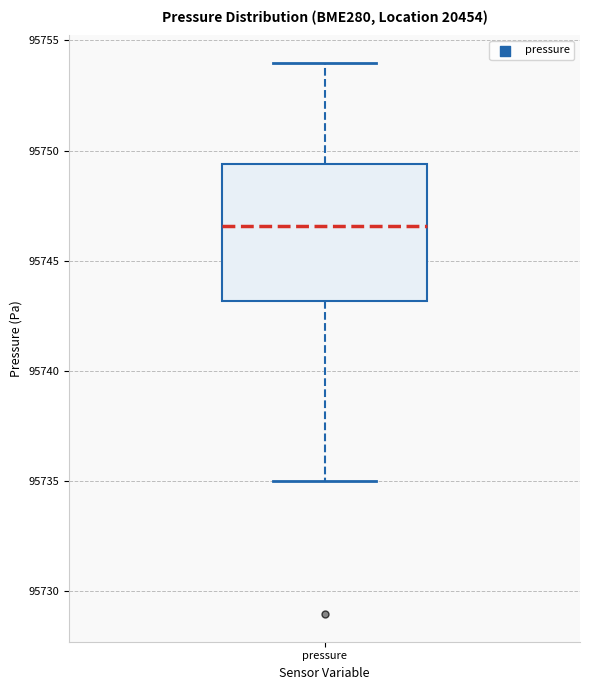

Where does the median line of the box for pressure sit on the y-axis? The values are not printed on the chart, so give them approximately, as read against the axis.

95746.5